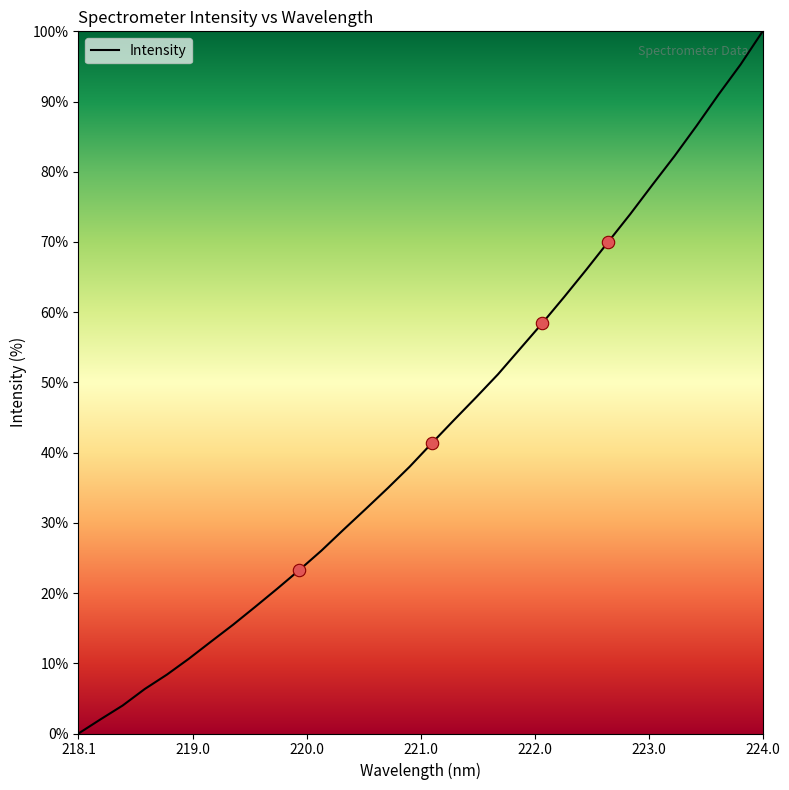

What is the difference between the maximum and minimum values?

100.0